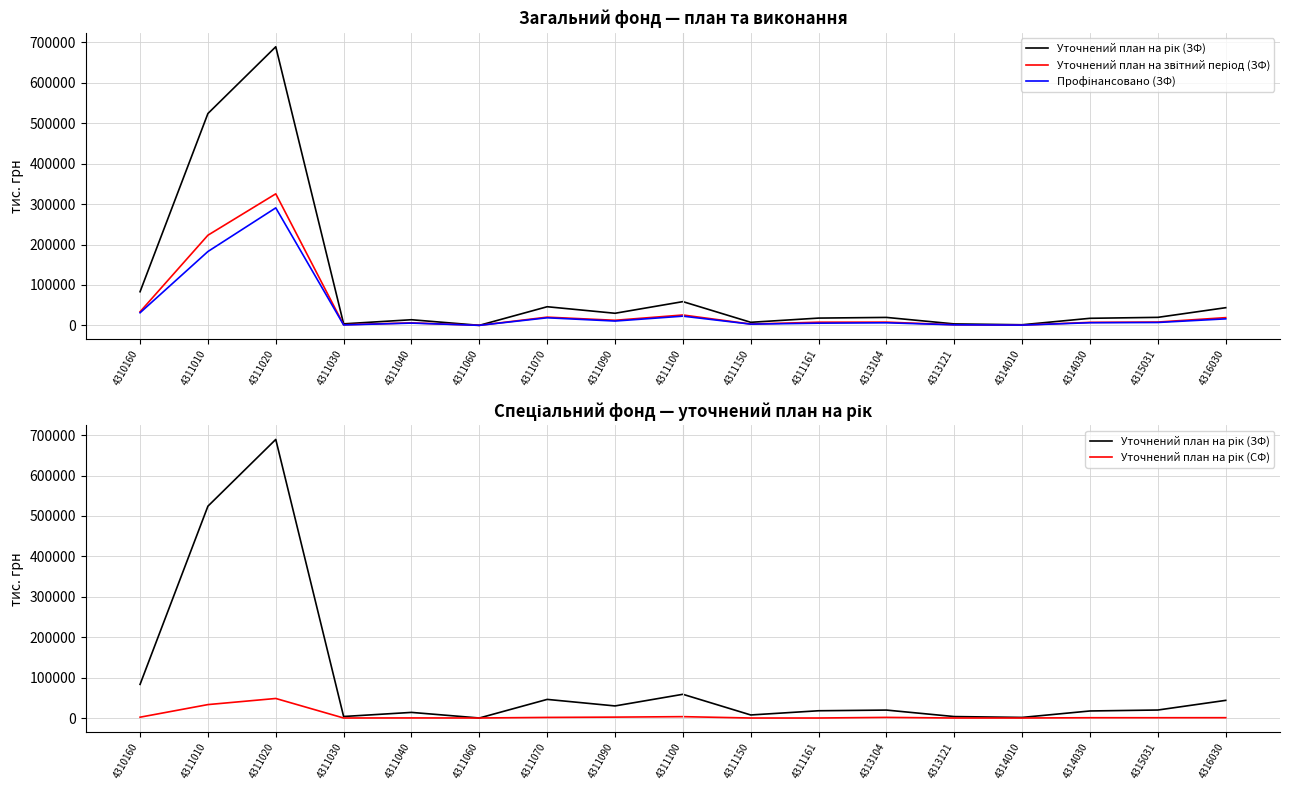

How many lines are shown in the chart?

4